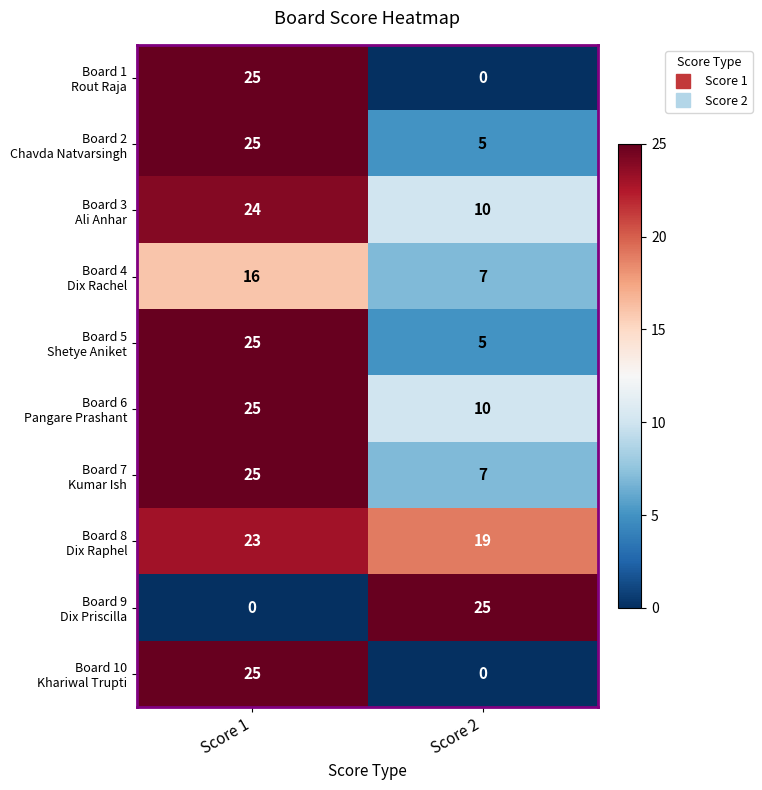

What is the spread (max minus min) of values at Score 2?

25